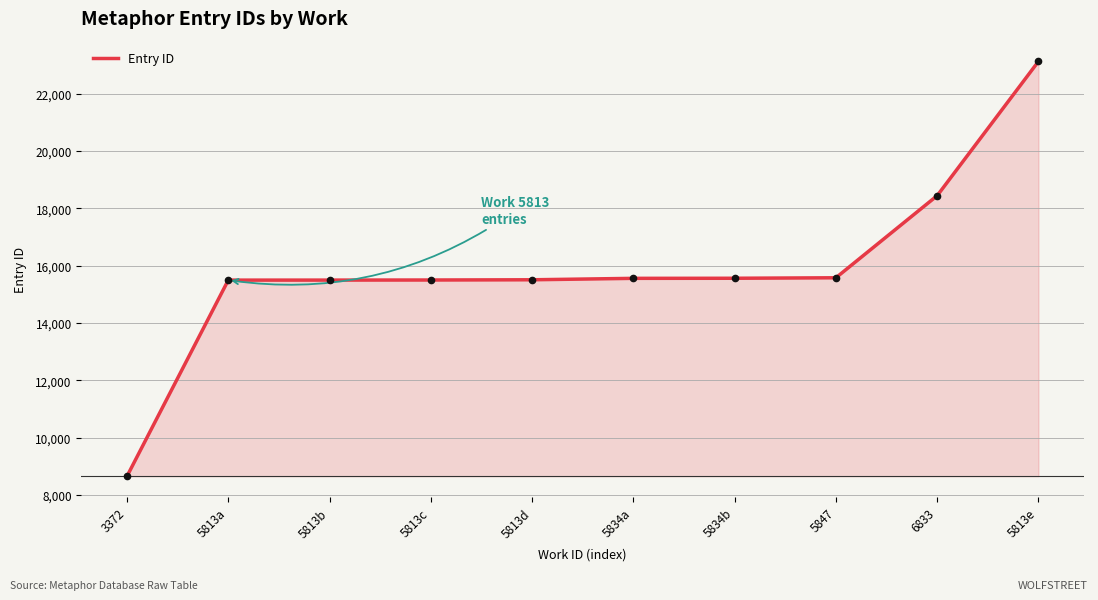

What is the difference between the maximum and minimum values?

14481